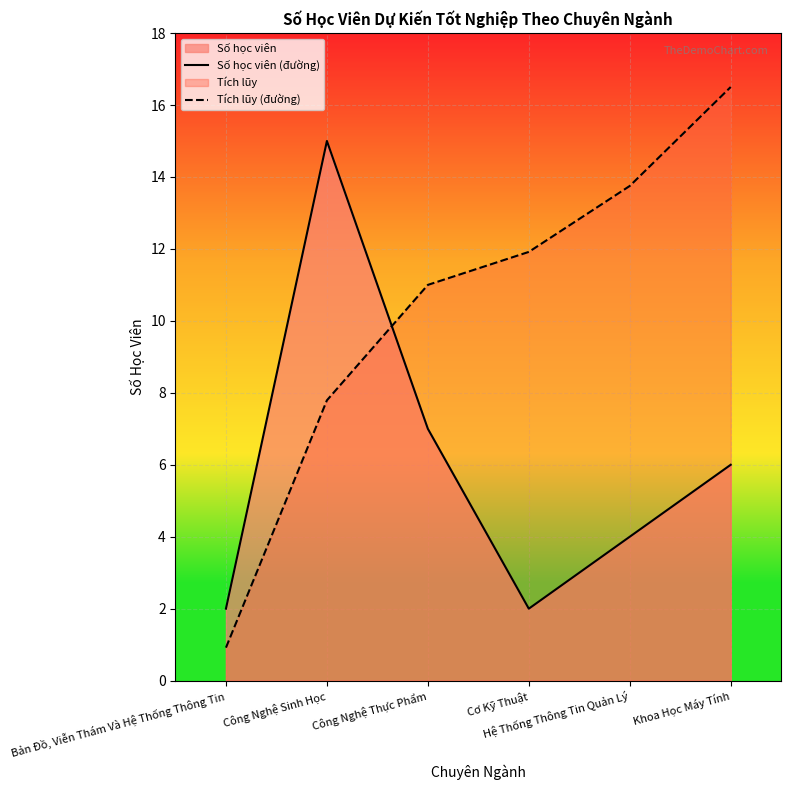

Where is Tích lũy (đường) nearest to the value 8?

Công Nghệ Sinh Học